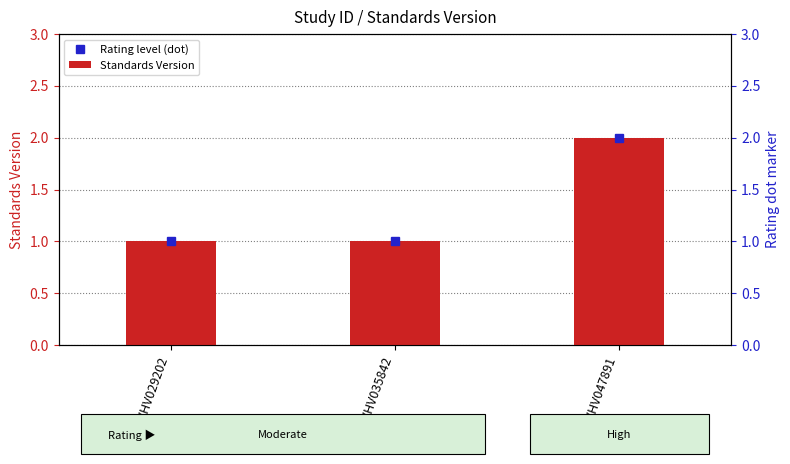

True or false: the data shows 1 at WWHV029202.

True